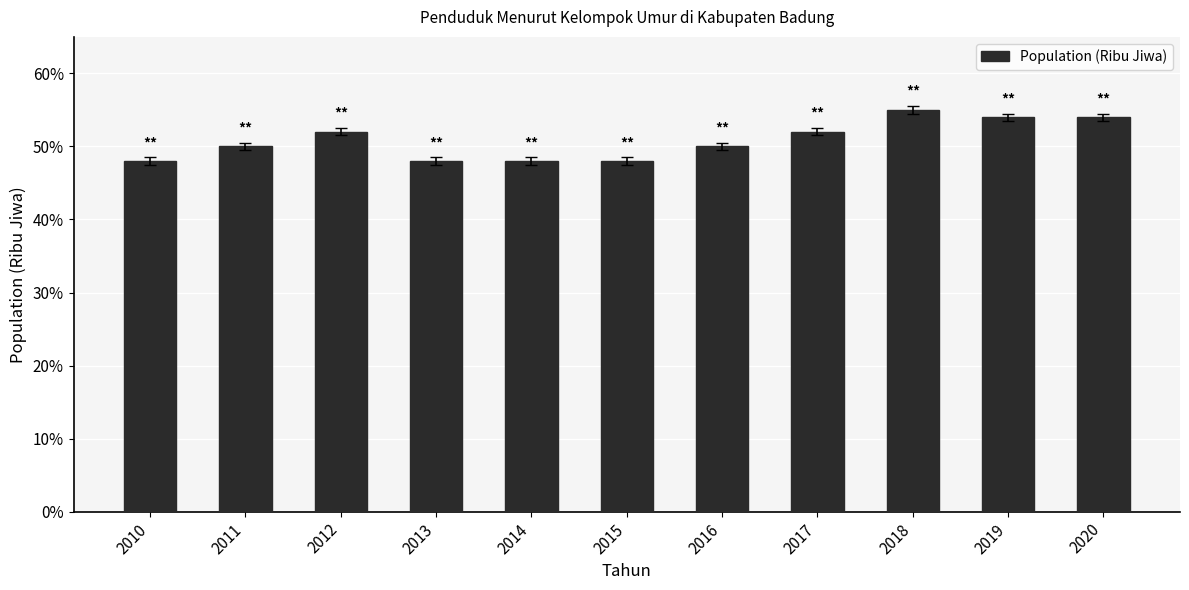

Does the chart contain any negative values?

No